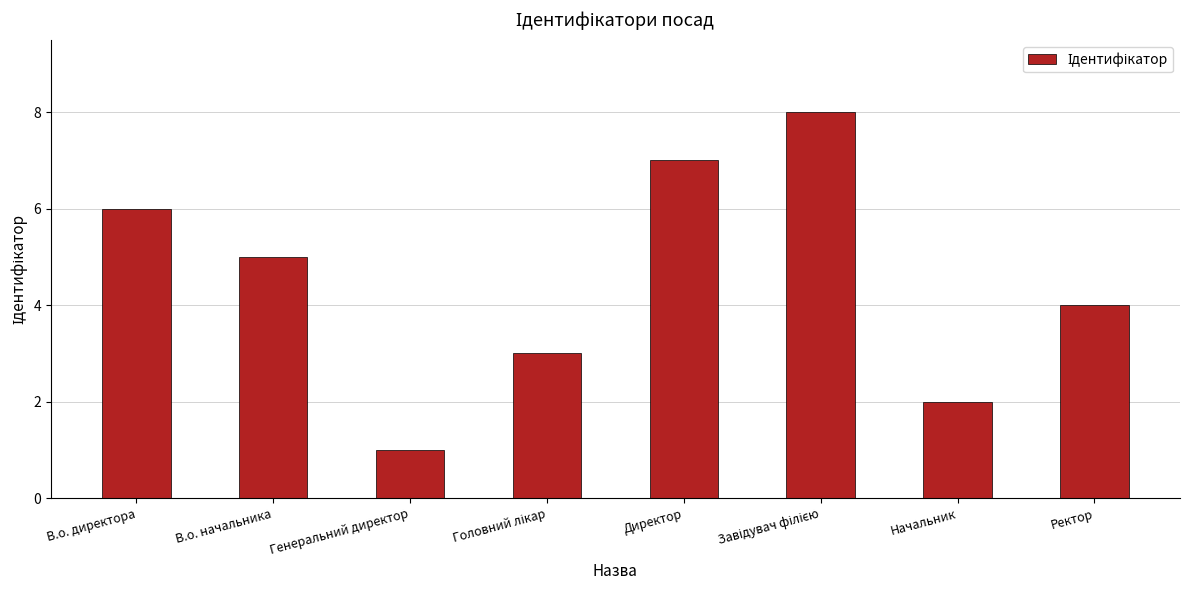

Does the chart contain any negative values?

No